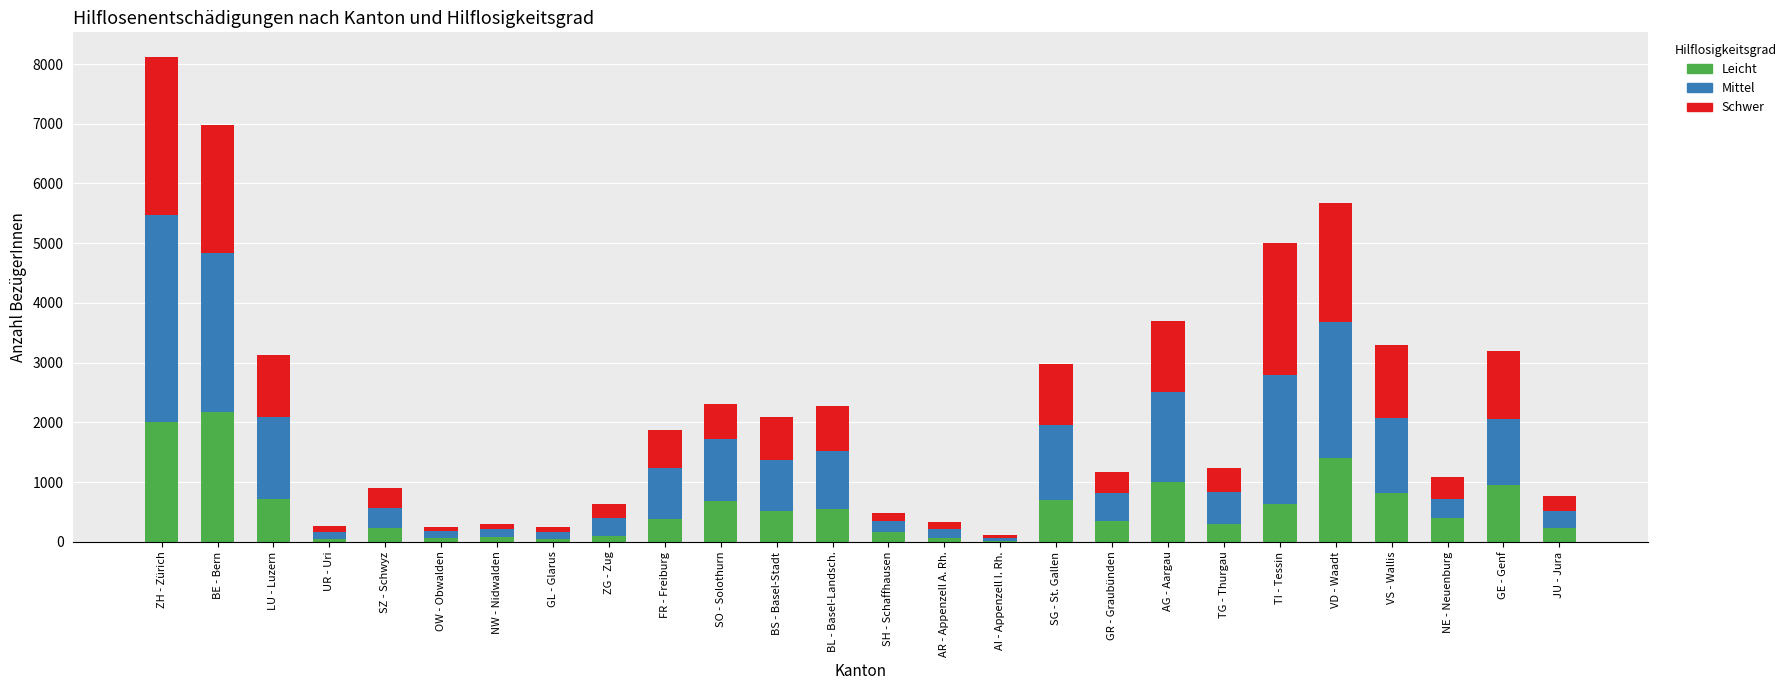

What is the total value across all series at BL - Basel-Landsch.?

2281